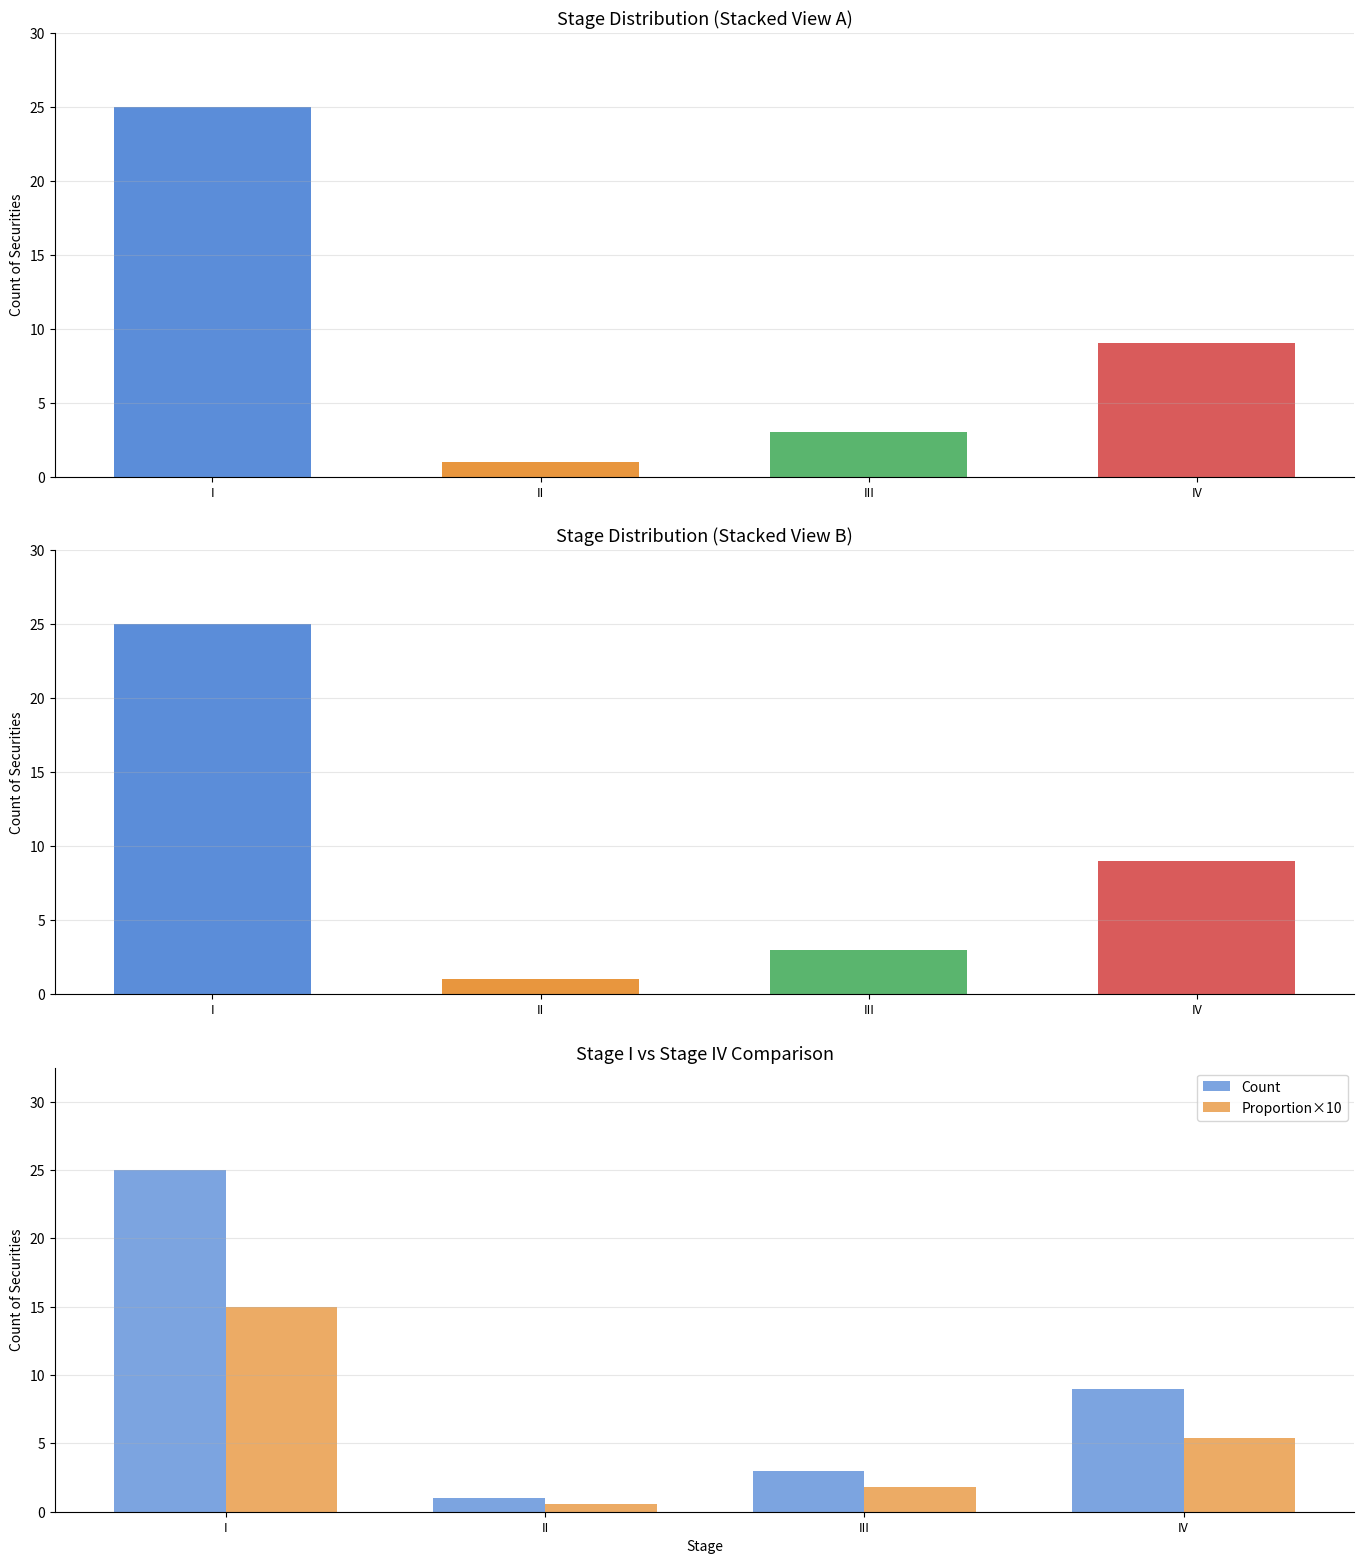

What is the difference between the maximum and minimum values in the Proportion×10 series?

14.4